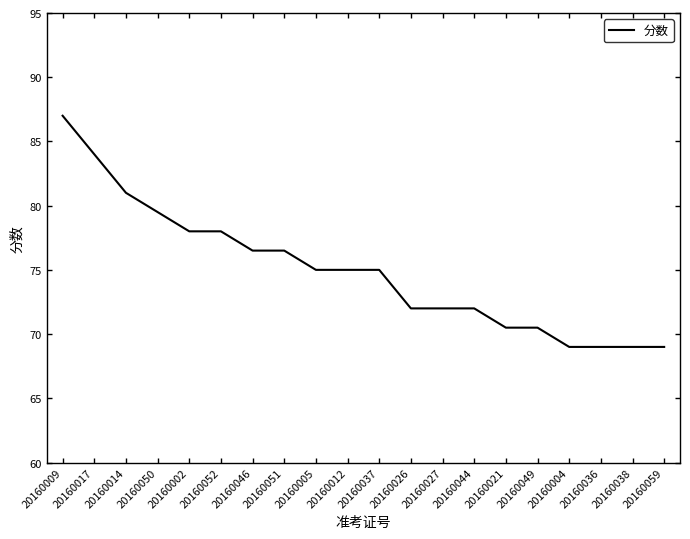

What is the approximate value at 20160046?

76.5